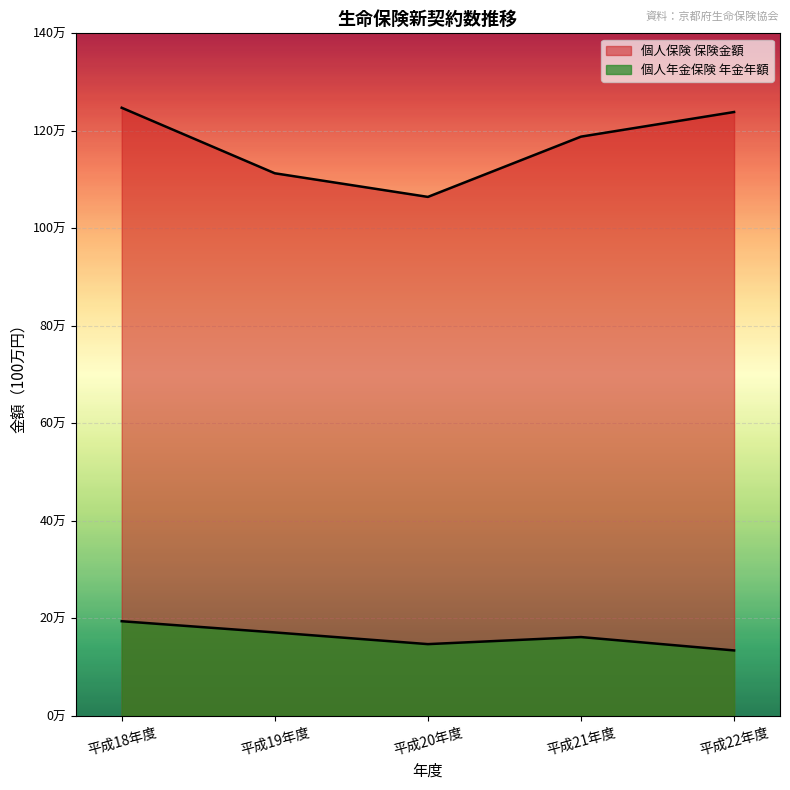

The value of 個人年金保険 年金年額 at 平成22年度 is 231474. True or false?

False